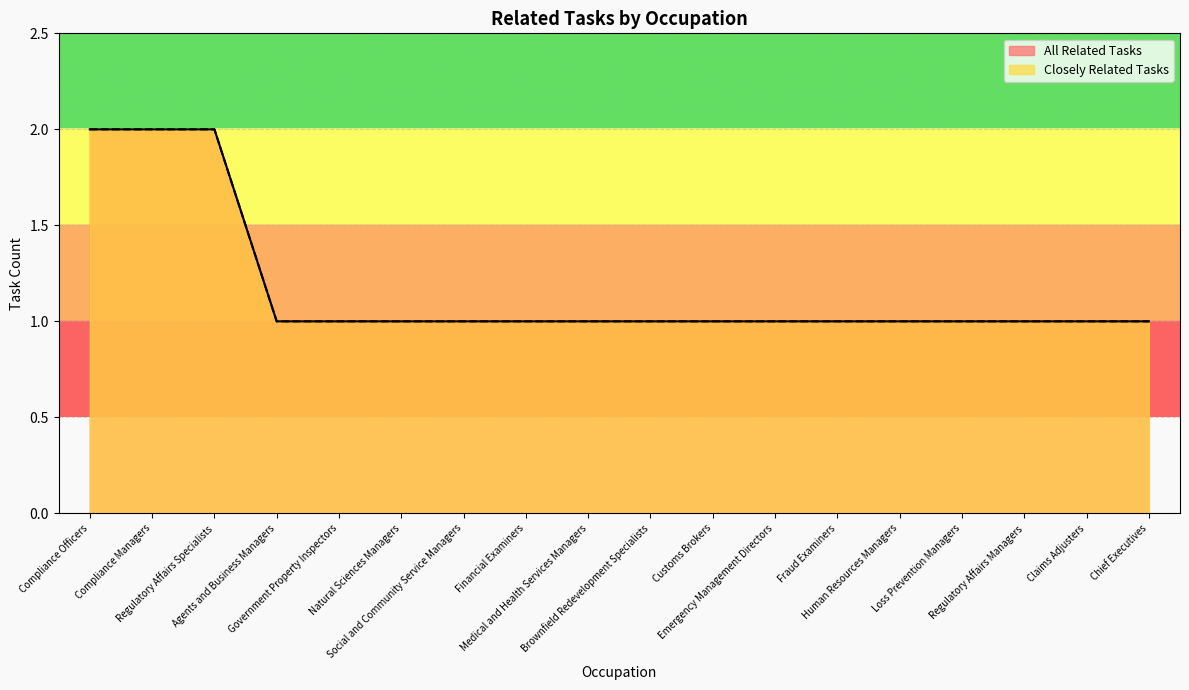

Reading right to left, extract all data points from this chart.

All Related Tasks: Chief Executives=1	Claims Adjusters=1	Regulatory Affairs Managers=1	Loss Prevention Managers=1	Human Resources Managers=1	Fraud Examiners=1	Emergency Management Directors=1	Customs Brokers=1	Brownfield Redevelopment Specialists=1	Medical and Health Services Managers=1	Financial Examiners=1	Social and Community Service Managers=1	Natural Sciences Managers=1	Government Property Inspectors=1	Agents and Business Managers=1	Regulatory Affairs Specialists=2	Compliance Managers=2	Compliance Officers=2
Closely Related Tasks: Chief Executives=1	Claims Adjusters=1	Regulatory Affairs Managers=1	Loss Prevention Managers=1	Human Resources Managers=1	Fraud Examiners=1	Emergency Management Directors=1	Customs Brokers=1	Brownfield Redevelopment Specialists=1	Medical and Health Services Managers=1	Financial Examiners=1	Social and Community Service Managers=1	Natural Sciences Managers=1	Government Property Inspectors=1	Agents and Business Managers=1	Regulatory Affairs Specialists=2	Compliance Managers=2	Compliance Officers=2